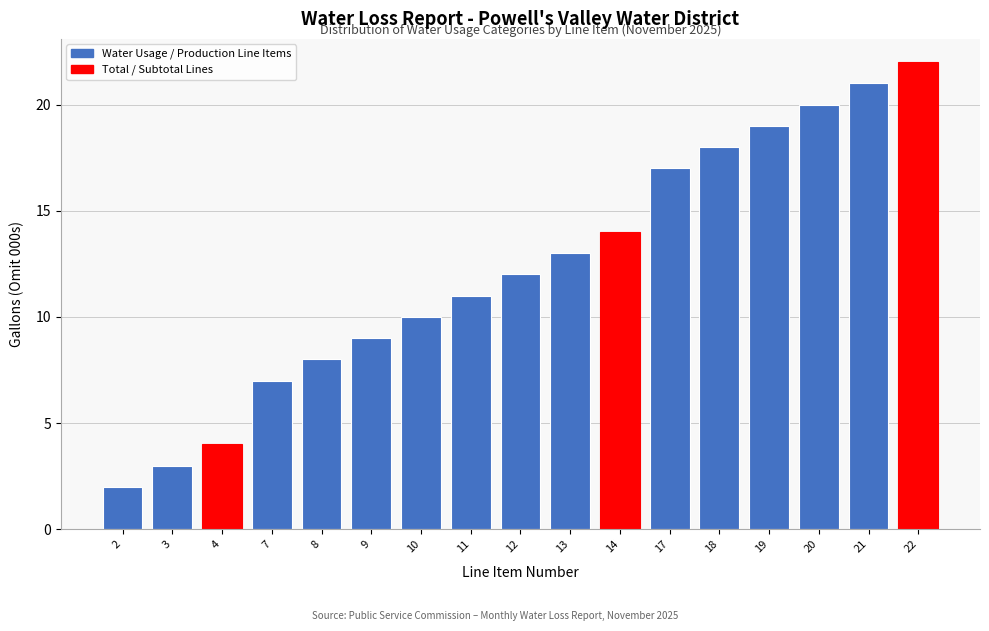

Reading left to right, list all the values displayed in this chart.

2	3	4	7	8	9	10	11	12	13	14	17	18	19	20	21	22